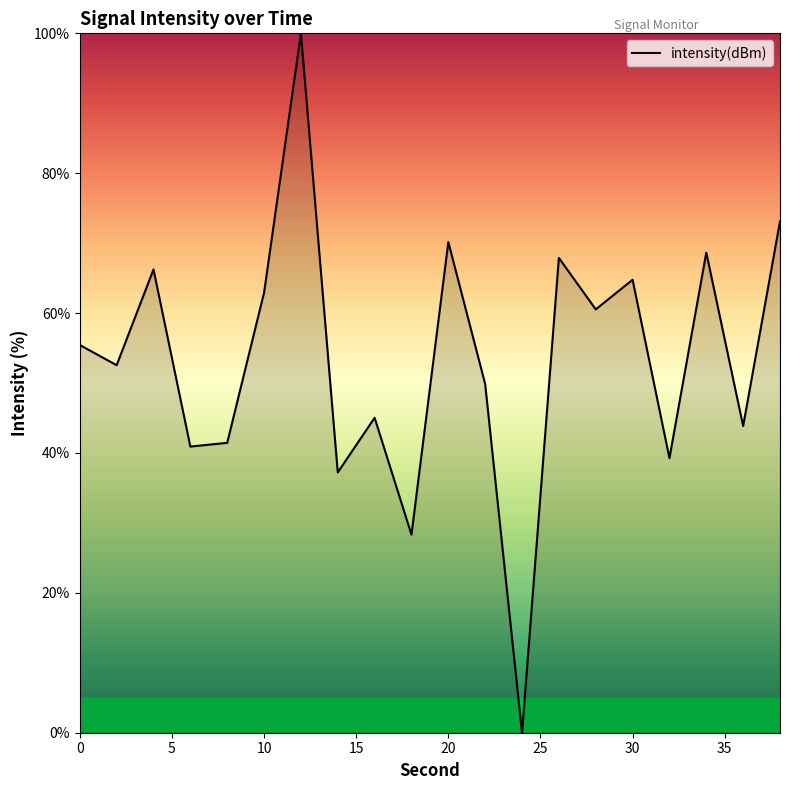

What is the difference between the maximum and minimum values?

100.0